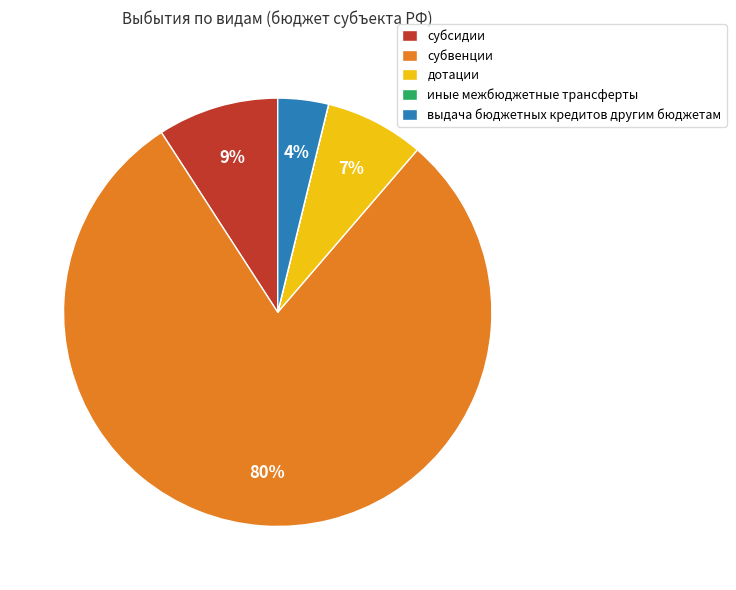

Which has a higher value, субвенции or дотации?

субвенции